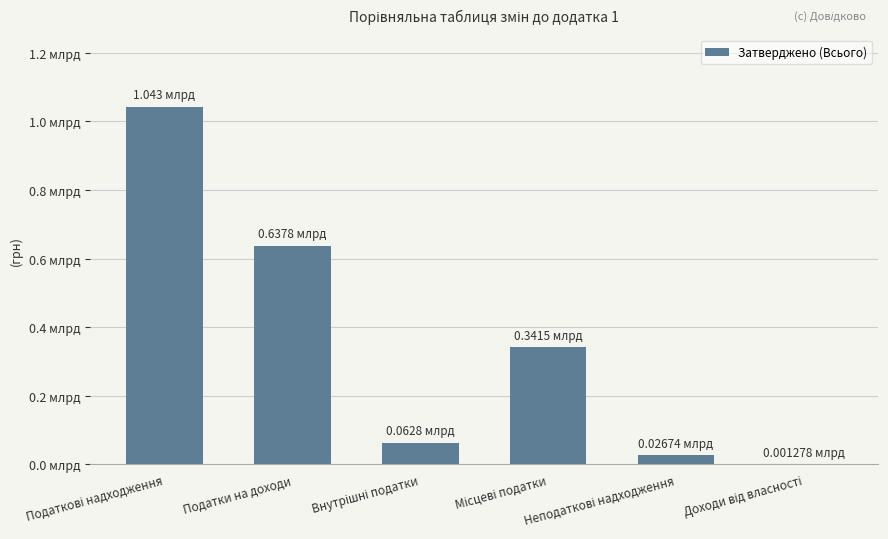

Are the bars horizontal?

No